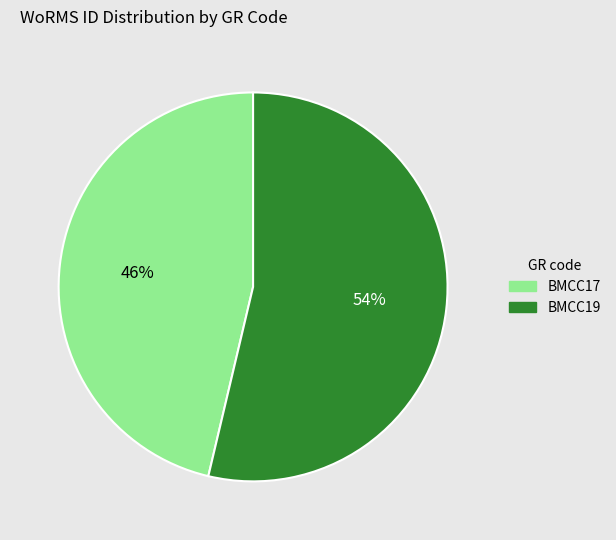

How many slices are in this pie chart?

2